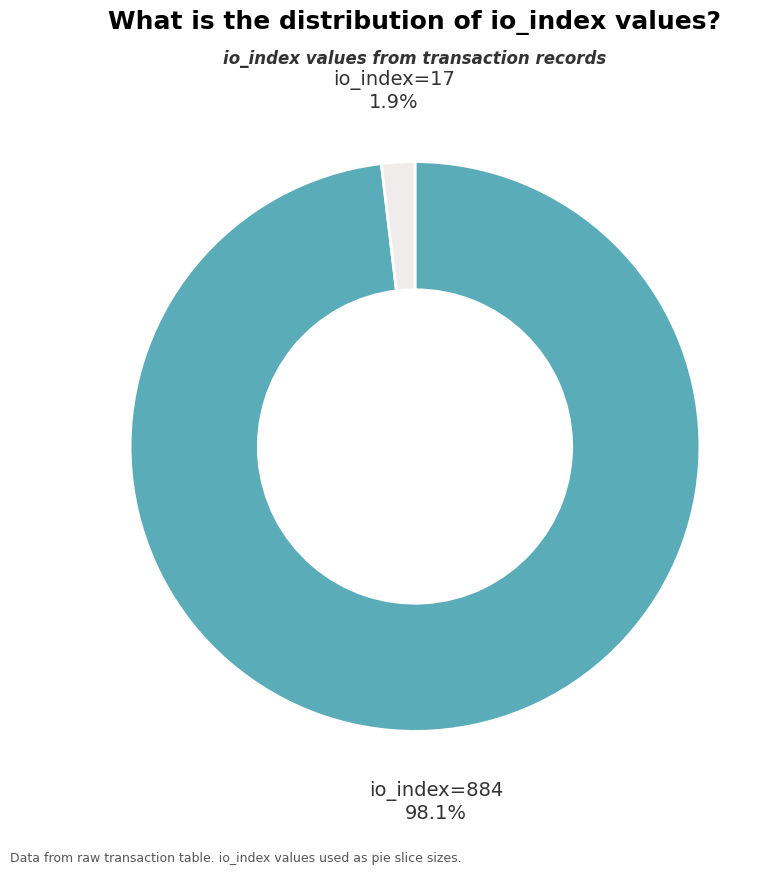

Does any single category account for the majority?

Yes